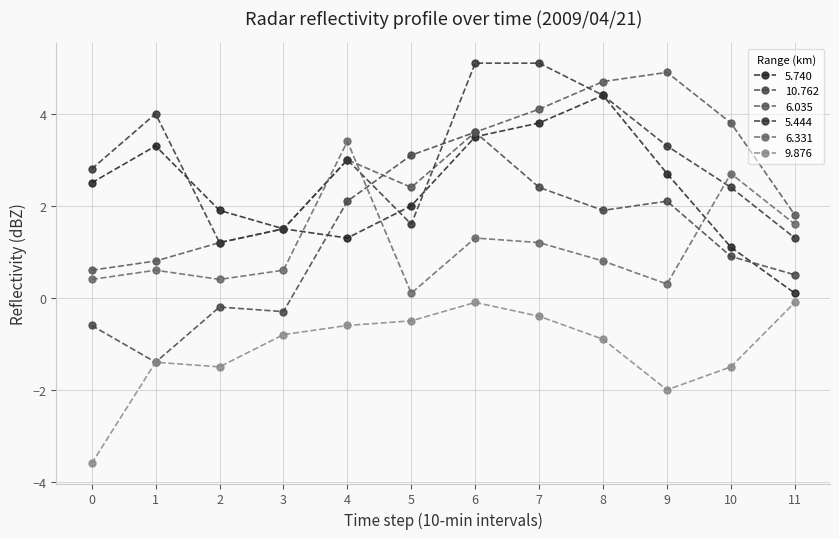

Reading right to left, list all the values displayed in this chart.

5.740: 11=0.1	10=1.1	9=2.7	8=4.4	7=3.8	6=3.5	5=2.0	4=1.3	3=1.5	2=1.9	1=3.3	0=2.5
10.762: 11=0.5	10=0.9	9=2.1	8=1.9	7=2.4	6=3.6	5=3.1	4=2.1	3=-0.3	2=-0.2	1=-1.4	0=-0.6
6.035: 11=1.8	10=3.8	9=4.9	8=4.7	7=4.1	6=3.6	5=2.4	4=3.0	3=1.5	2=1.2	1=0.8	0=0.6
5.444: 11=1.3	10=2.4	9=3.3	8=4.4	7=5.1	6=5.1	5=1.6	4=3.0	3=1.5	2=1.2	1=4.0	0=2.8
6.331: 11=1.6	10=2.7	9=0.3	8=0.8	7=1.2	6=1.3	5=0.1	4=3.4	3=0.6	2=0.4	1=0.6	0=0.4
9.876: 11=-0.1	10=-1.5	9=-2.0	8=-0.9	7=-0.4	6=-0.1	5=-0.5	4=-0.6	3=-0.8	2=-1.5	1=-1.4	0=-3.6